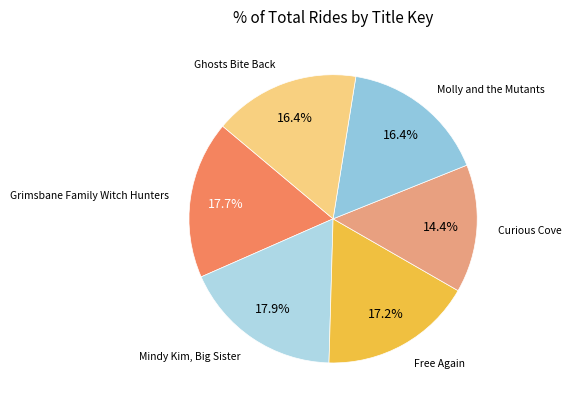

How many segments does this pie chart have?

6